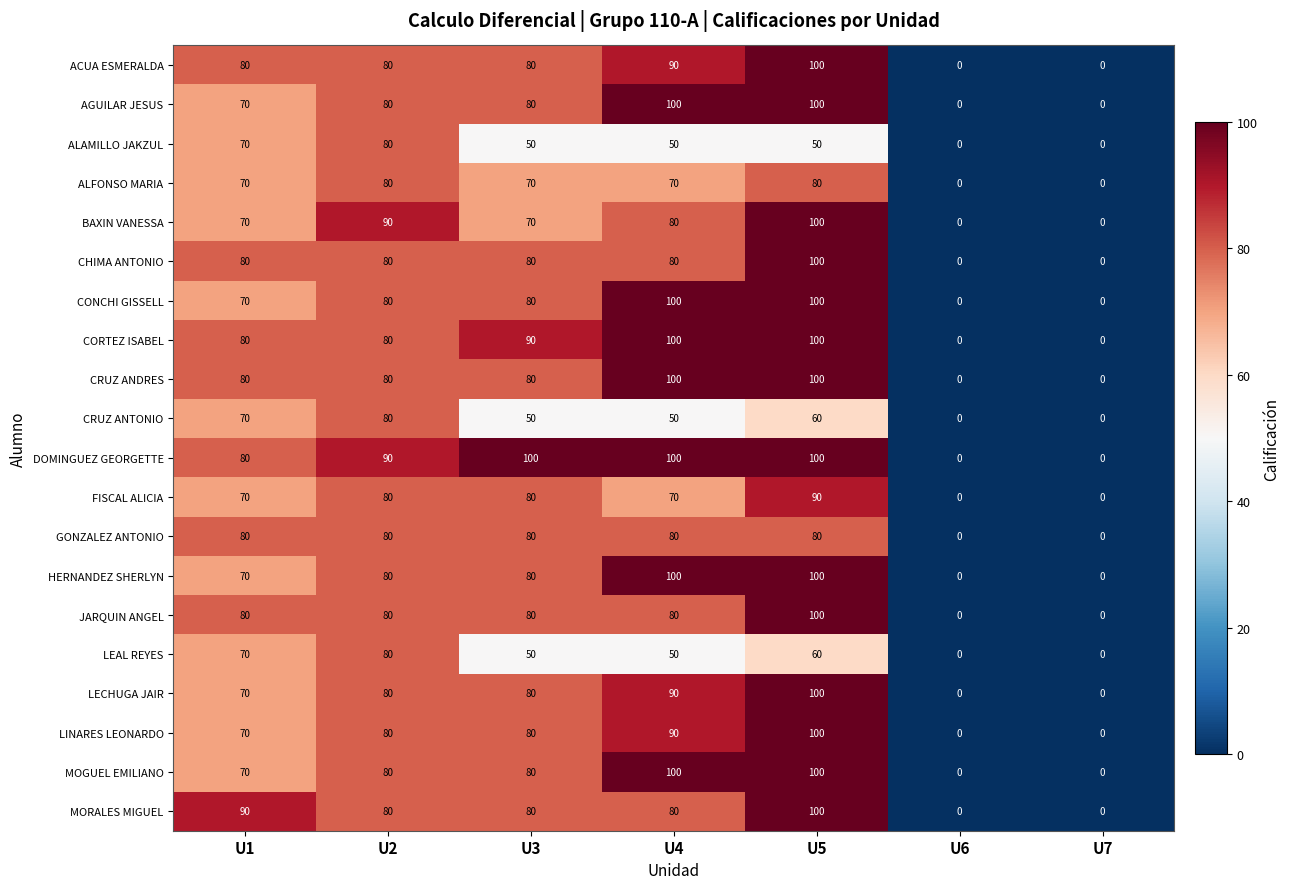

What is the sum of all MORALES MIGUEL values?

430